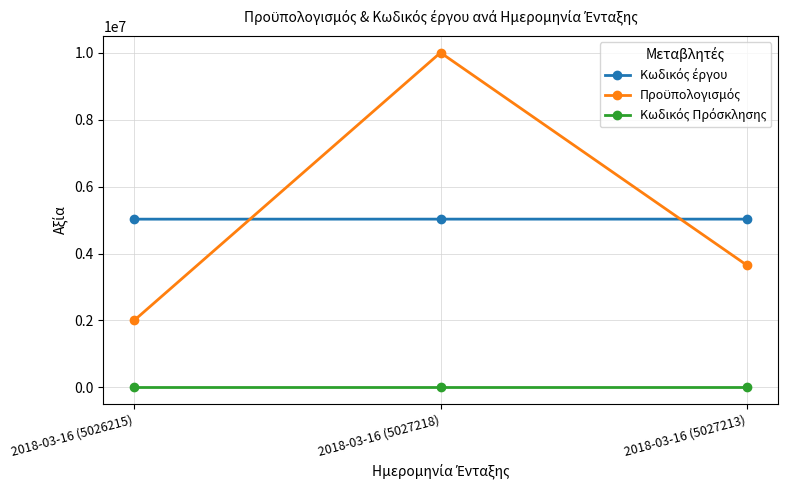

What is the maximum value shown in the chart?

10000000